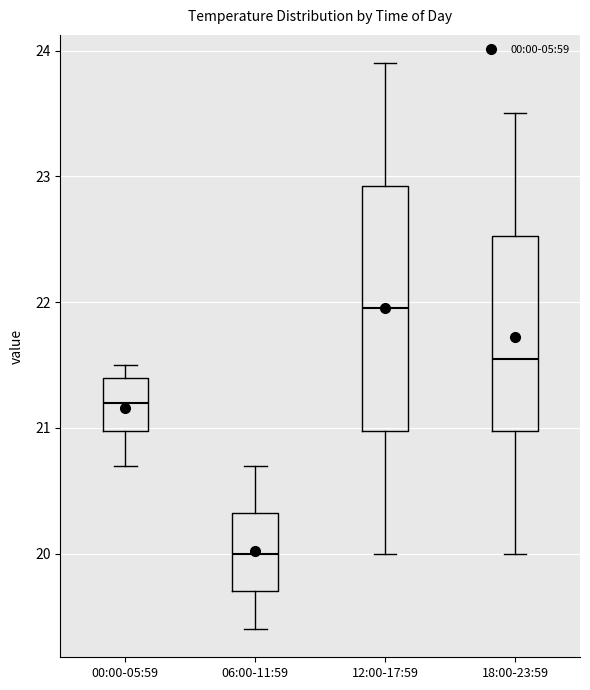

Where is the lower edge of the box for 18:00-23:59 on the y-axis? The values are not printed on the chart, so give them approximately, as read against the axis.

21.0